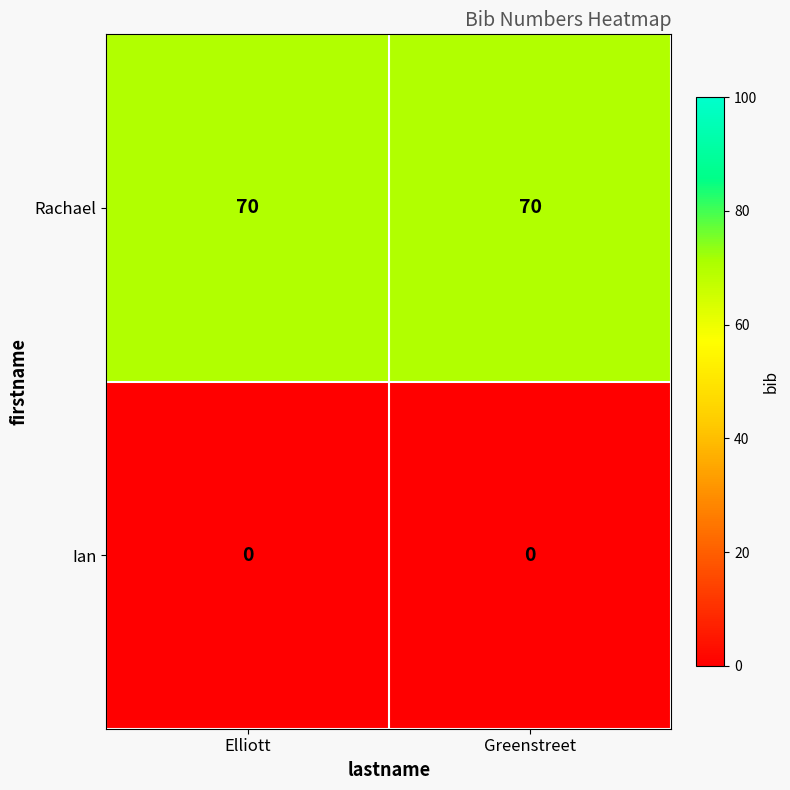

What is the spread (max minus min) of values at Elliott?

70